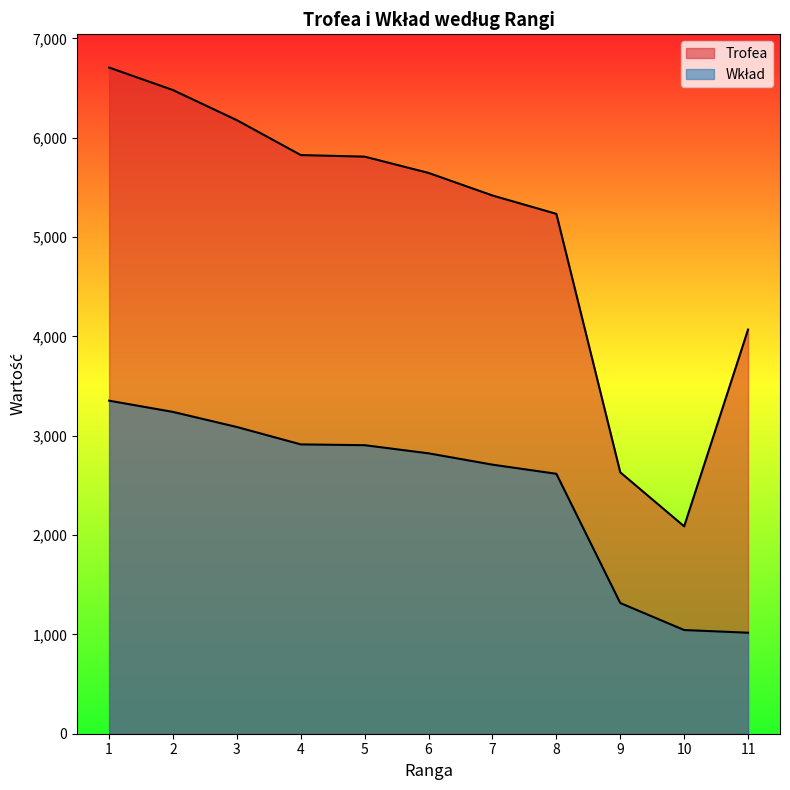

How many data points in Trofea are above 5646?

5